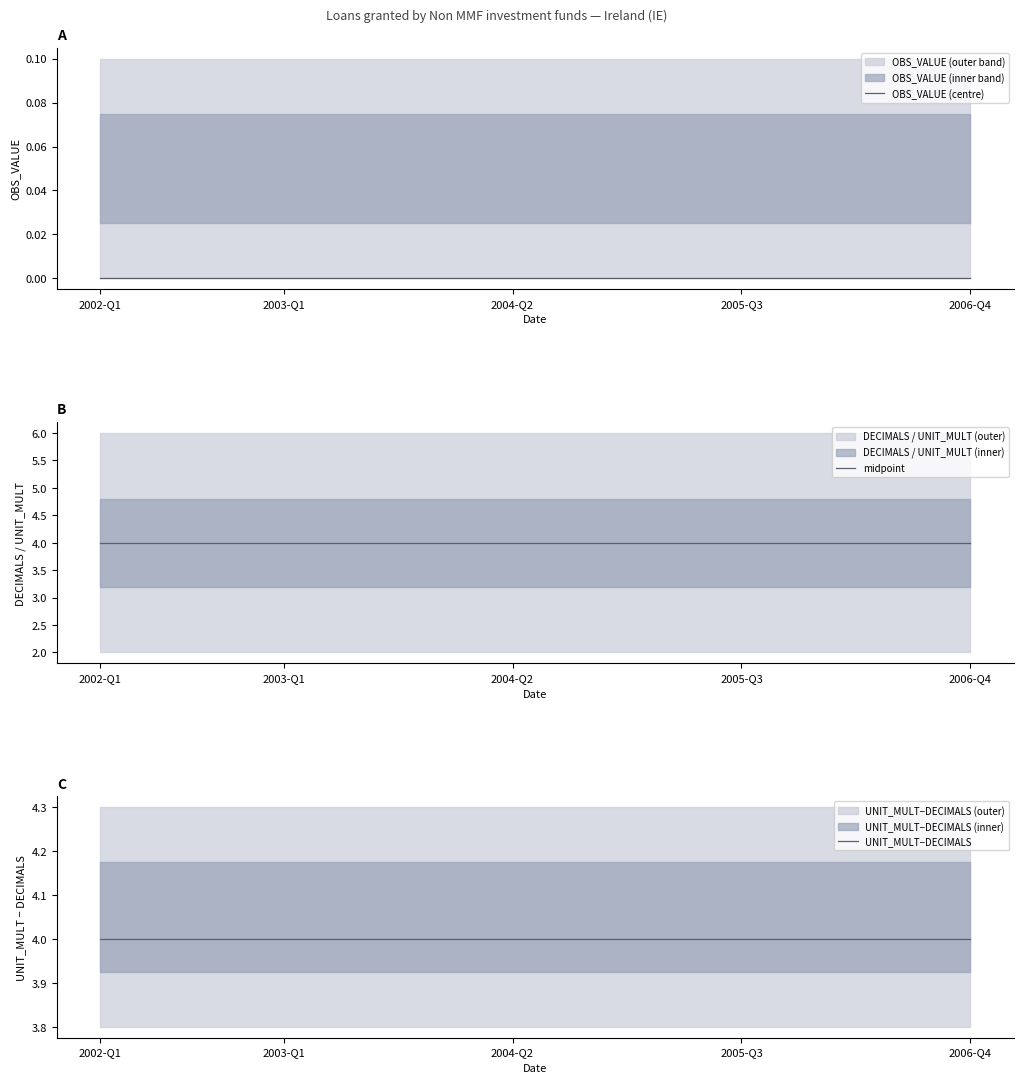

The value of OBS_VALUE (centre) at 10 is 0. True or false?

True